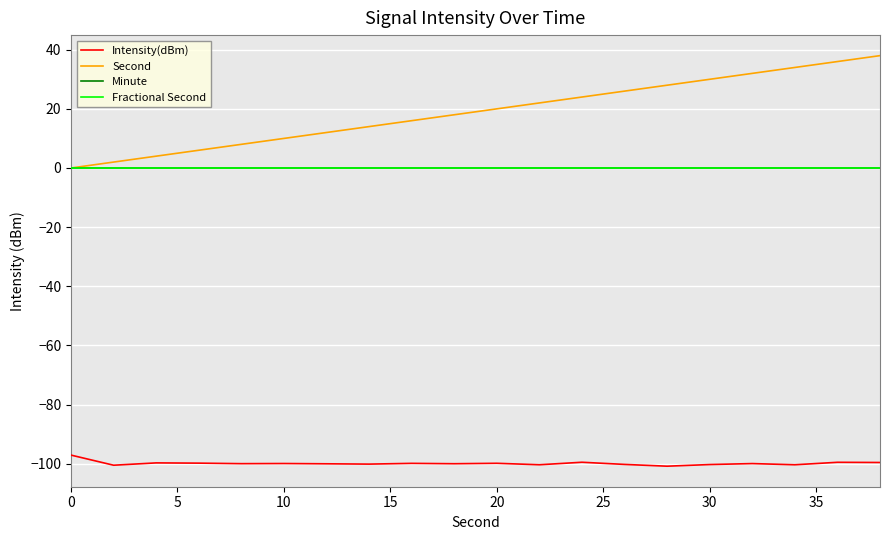

True or false: Second and Intensity(dBm) intersect in this chart.

False